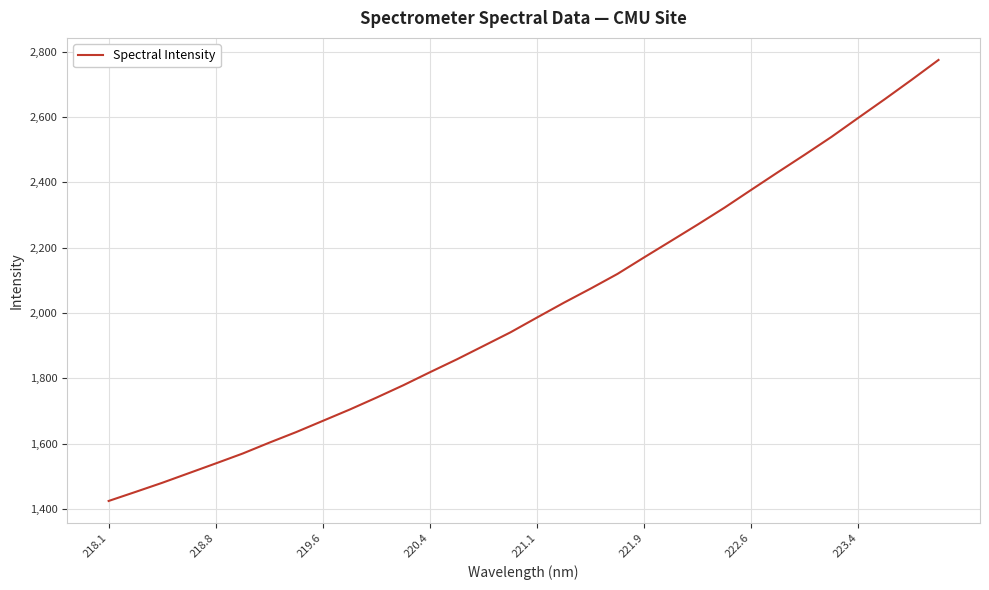

What is the maximum value shown in the chart?

2774.6